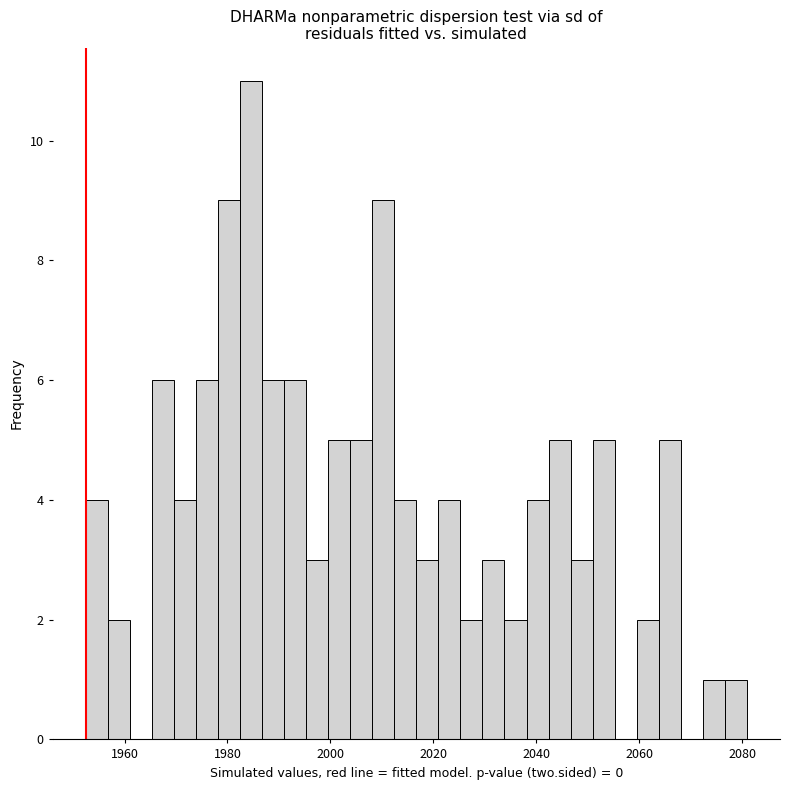

Around what value on the x-axis is the tallest bar? Give the approximate position of its centre, as read against the axis.

1984